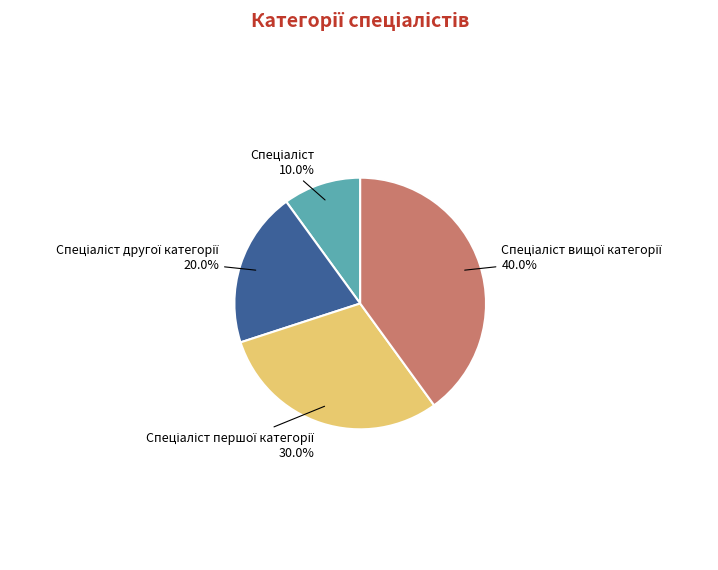

Is there any slice that represents more than half of the pie?

No